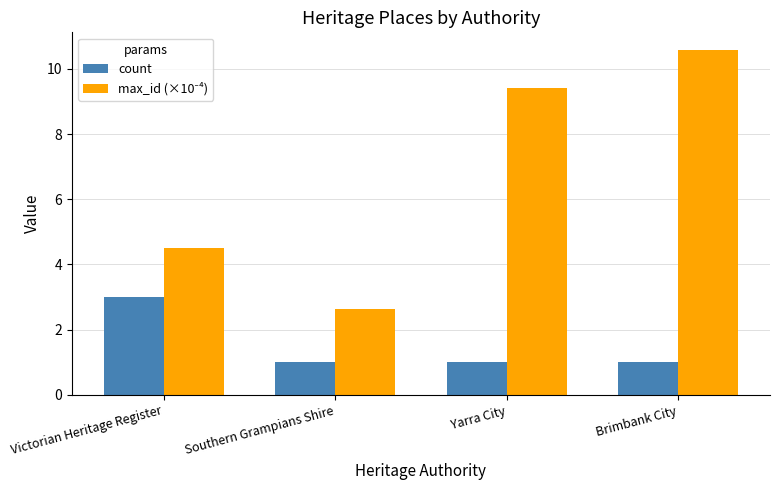

At which category is the sum across all series the highest?

Brimbank City